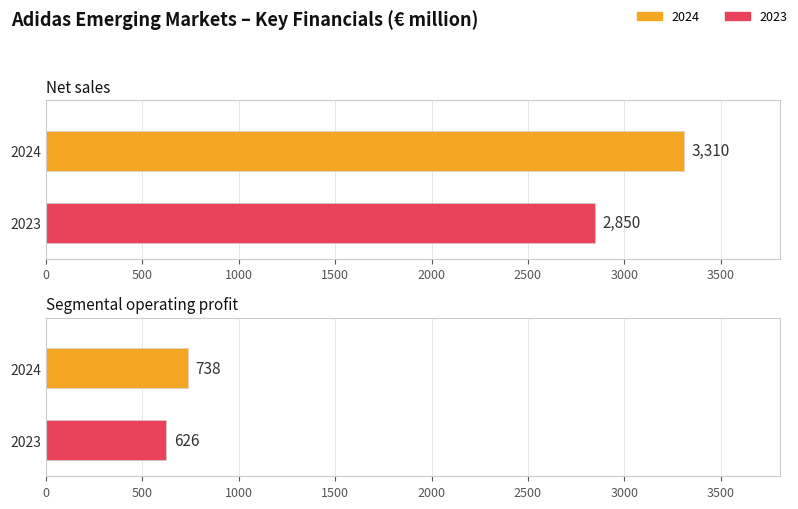

Reading left to right, what are all the values shown in this chart?

2024: Net sales=3310	Segmental operating profit=738
2023: Net sales=2850	Segmental operating profit=626